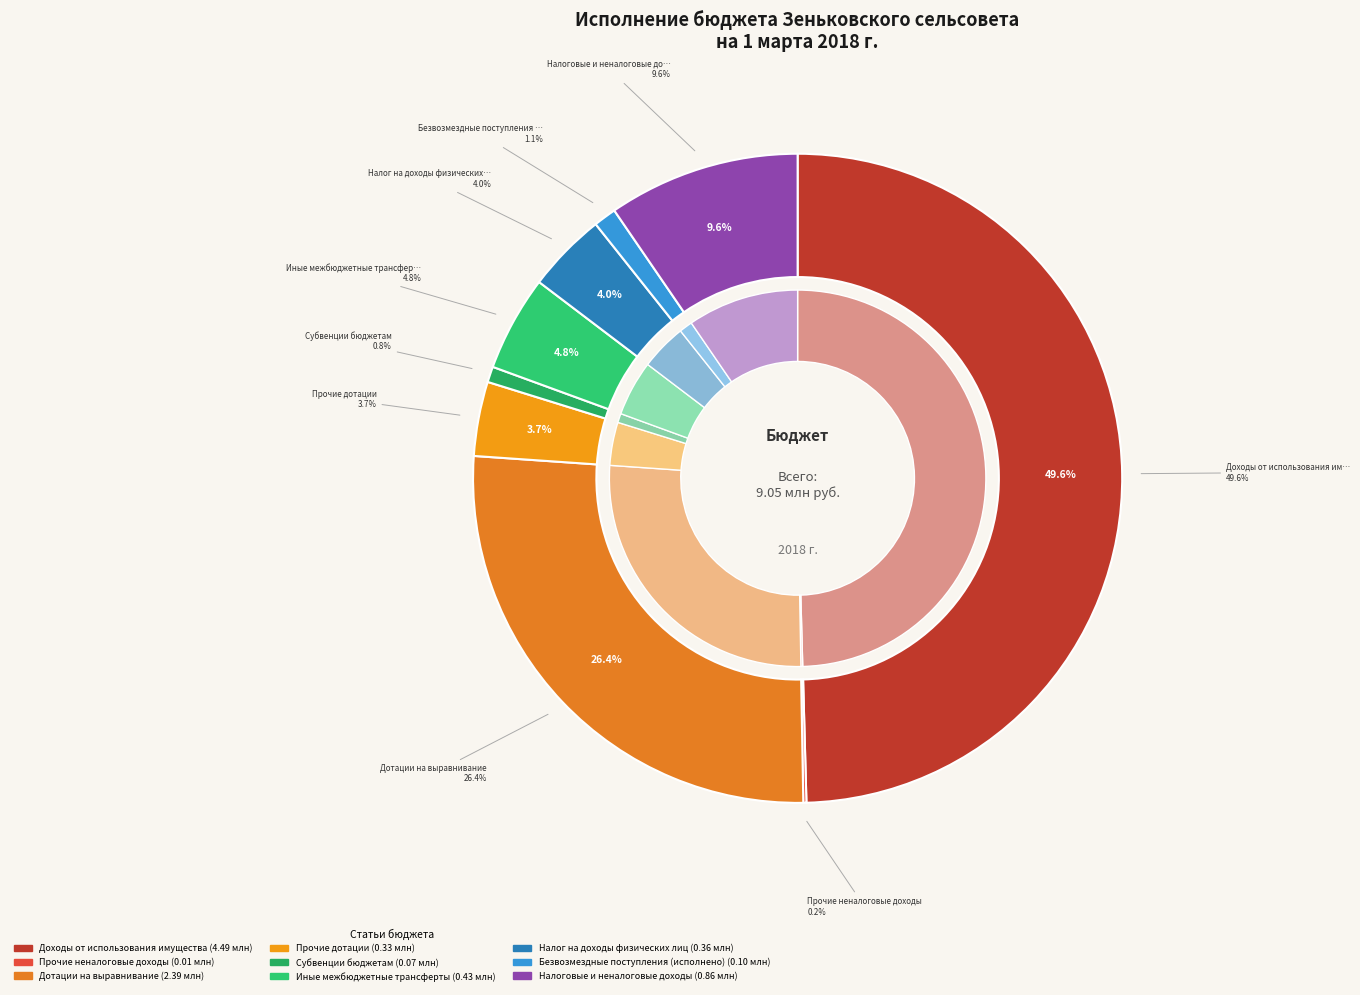

What is the change in value from Прочие неналоговые доходы to Прочие дотации?

+320894.5